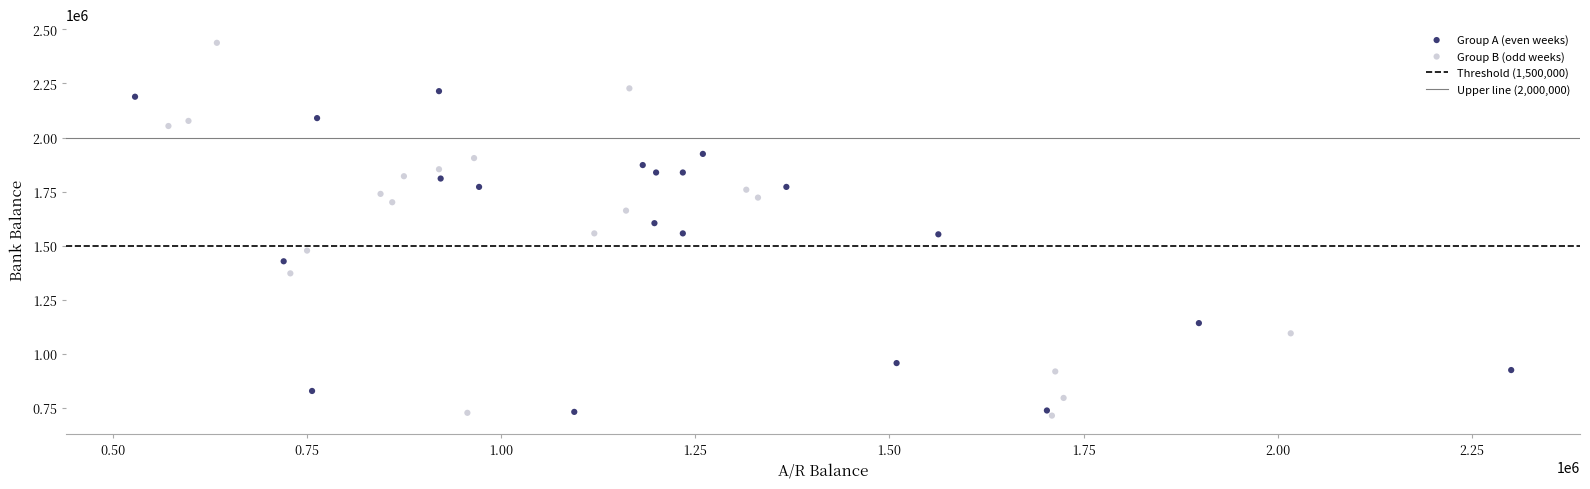

Which series contains the lowest Y value?

Group B (odd weeks)